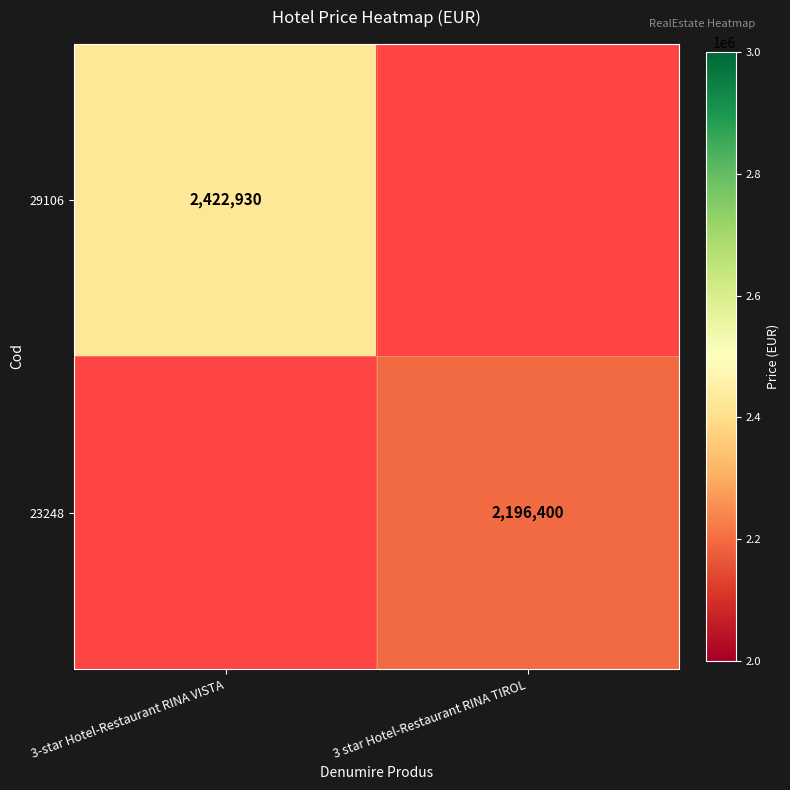

Is it true that 23248 equals 2196400 at 3 star Hotel-Restaurant RINA TIROL?

True